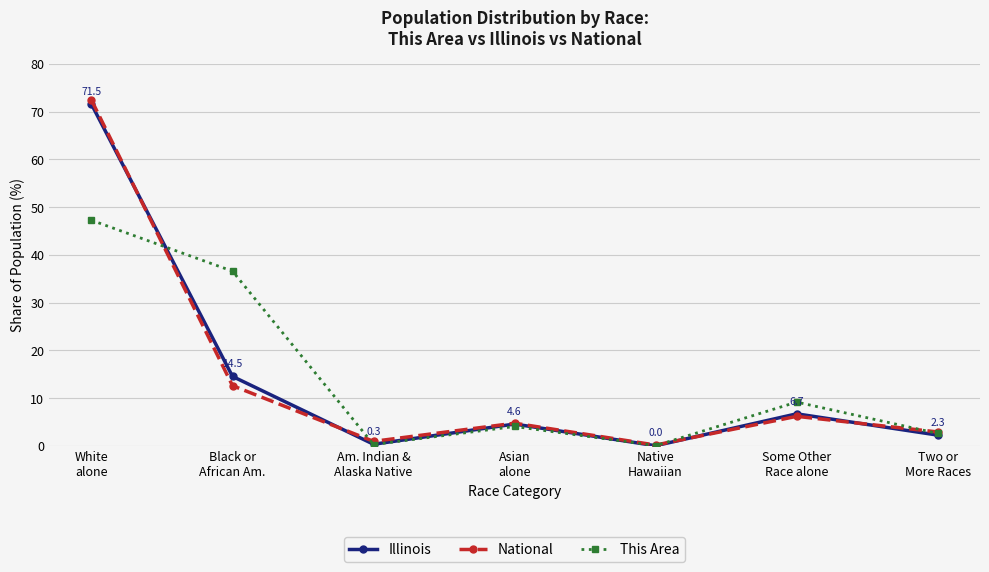

Where is the first local minimum for National?

Am. Indian &
Alaska Native